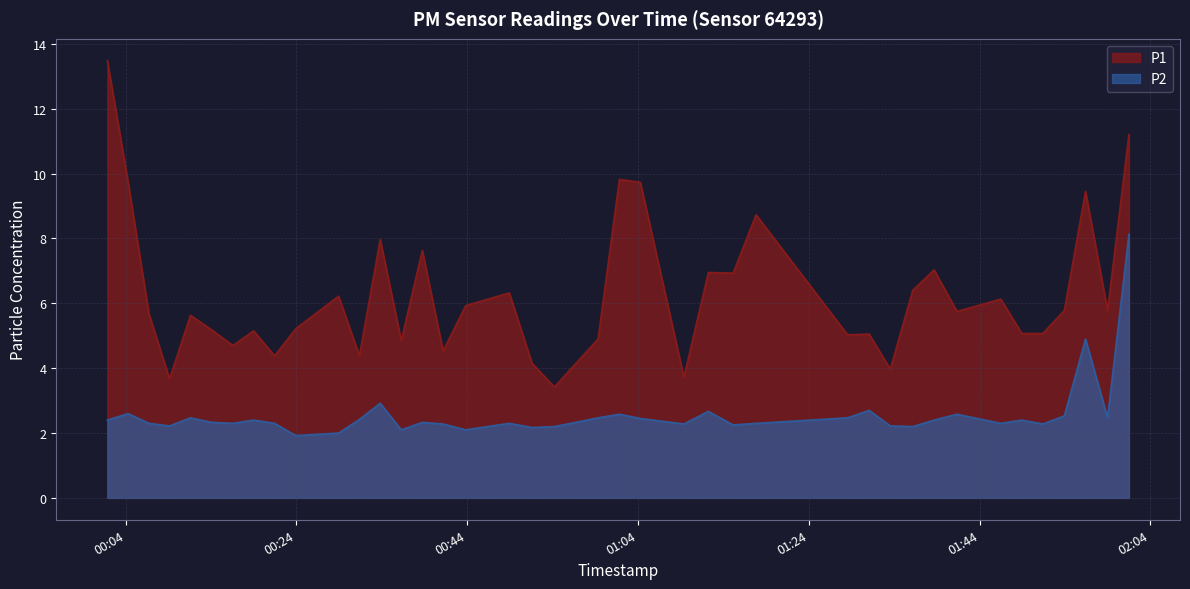

Where is the first local minimum for P1?

2022-10-16T00:09:08